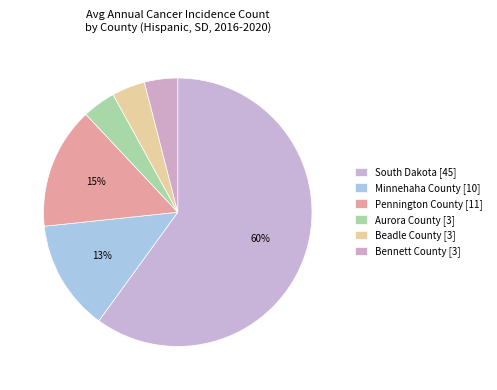

Combined, what portion of the pie is Pennington County and Beadle County?

18.7%